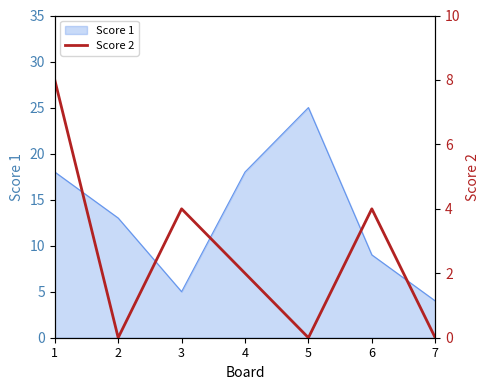

How many categories are shown in the chart?

7